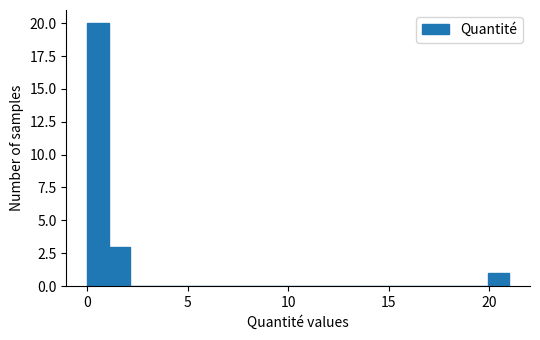

Read against the x-axis, roughly where is the centre of the tallest bar?

0.5